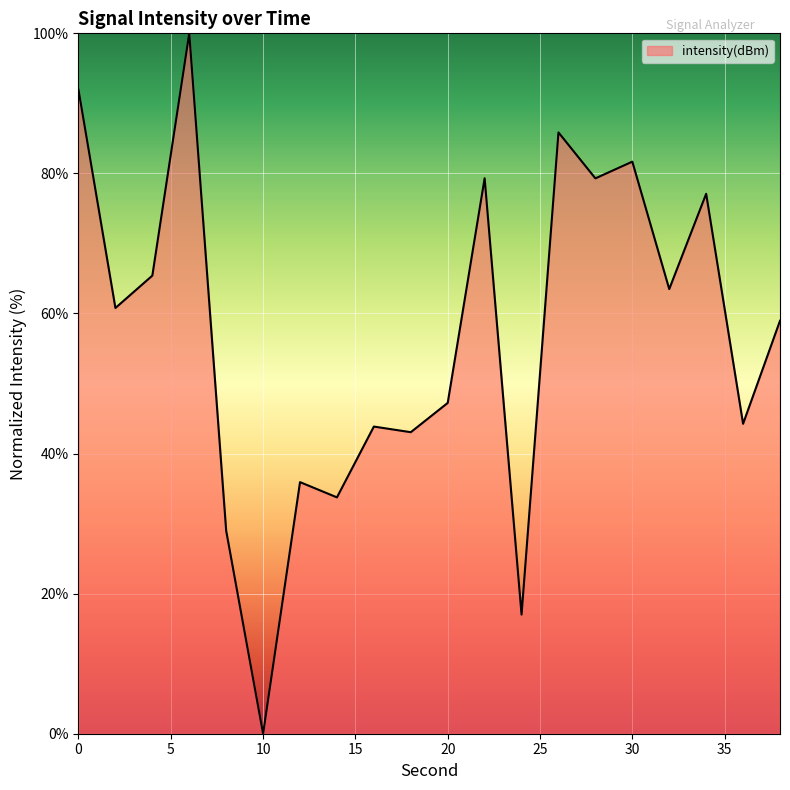

What is the difference between the second highest and second lowest values?

74.9